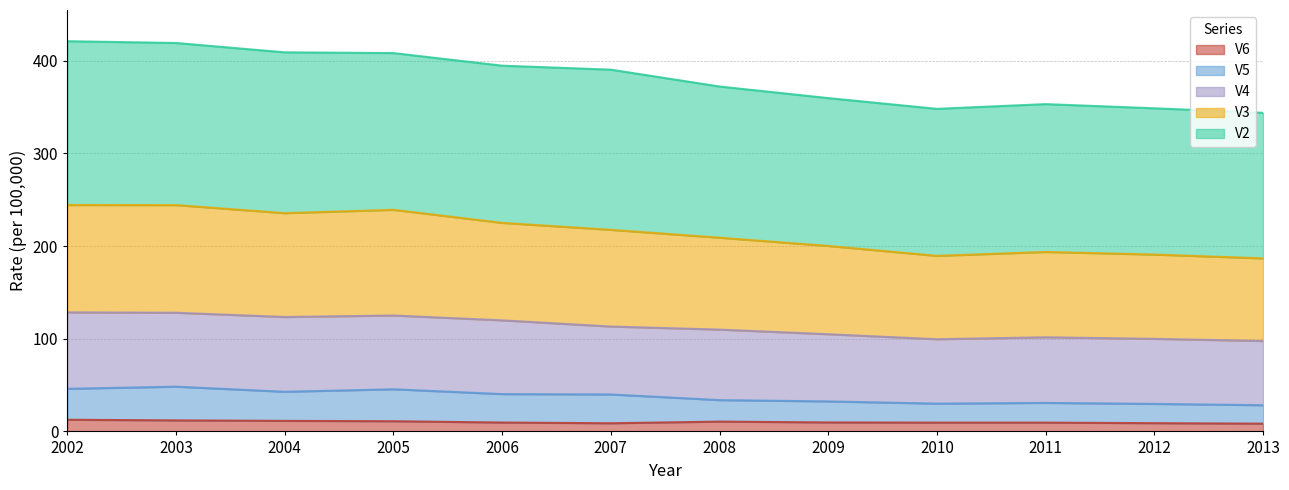

What is the total value across all series at 2003?

419.3